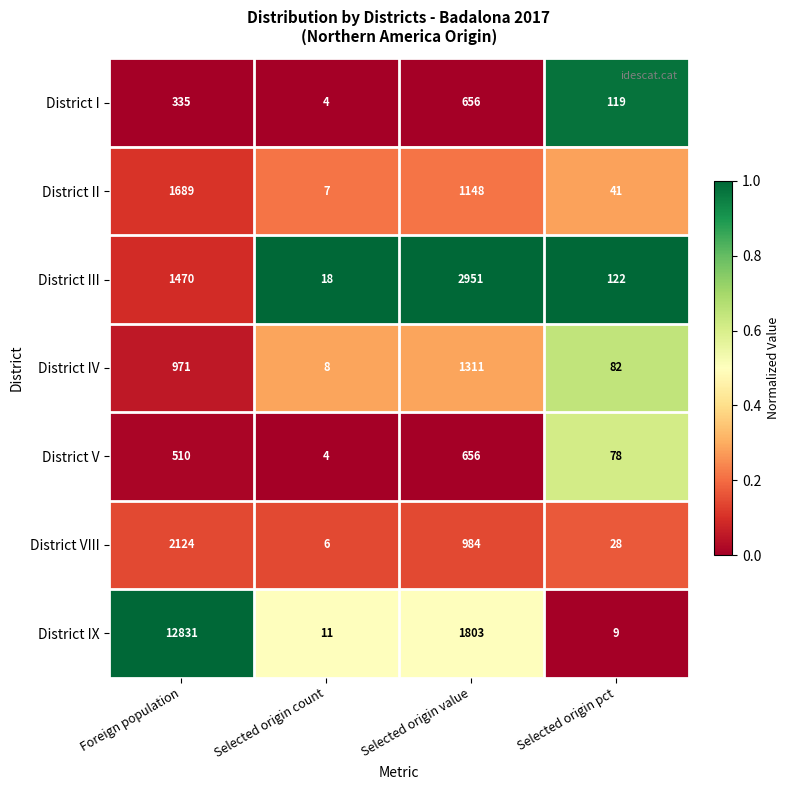

Rank the categories by District V value from lowest to highest.

Selected origin count, Selected origin pct, Foreign population, Selected origin value